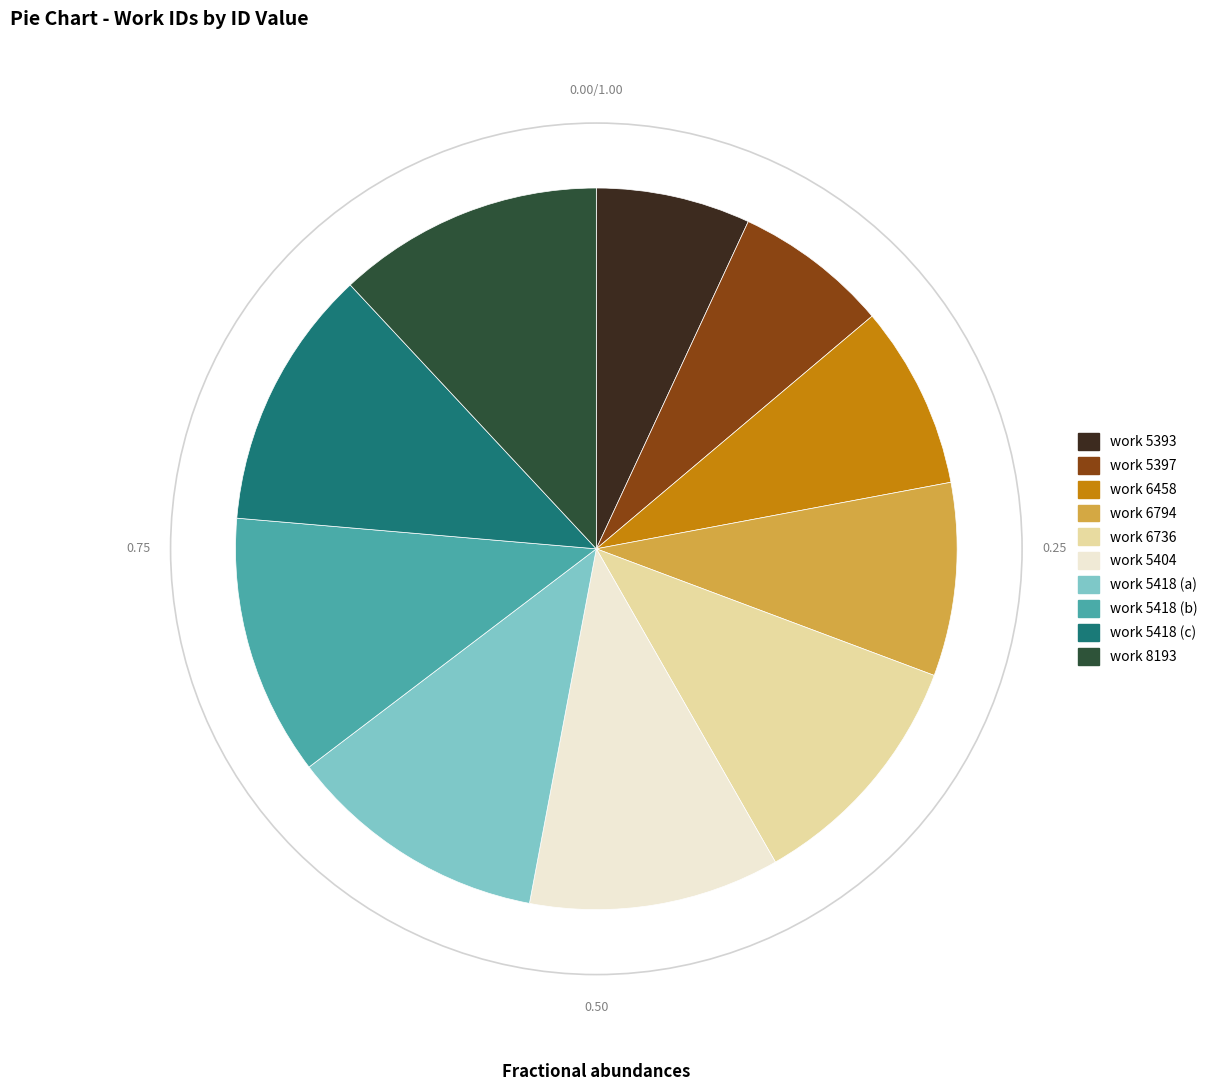

Does work 8193 represent more than half of the total?

No